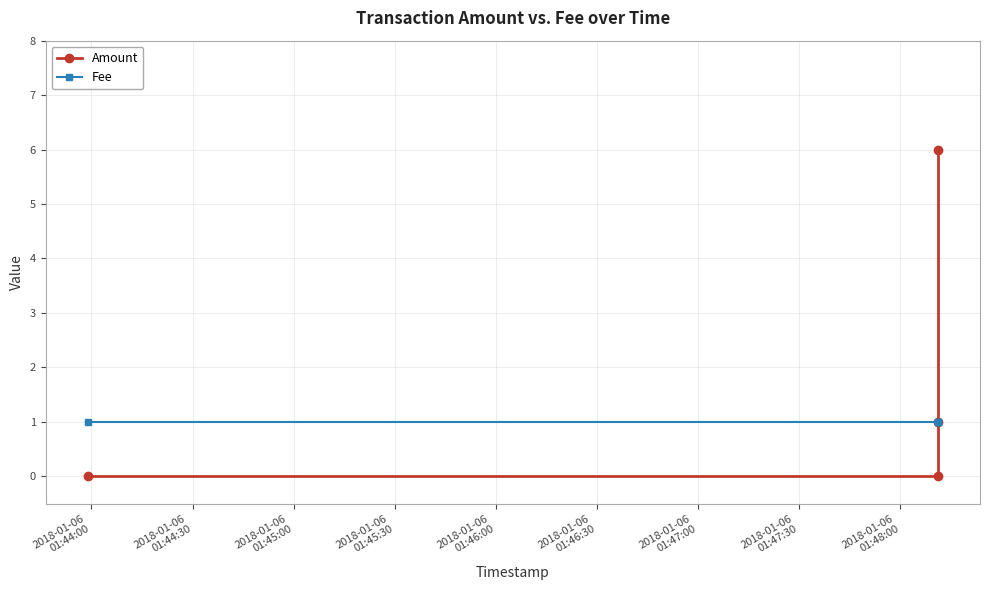

True or false: Fee has a value of 0 at 2018-01-06
01:45:30.

False